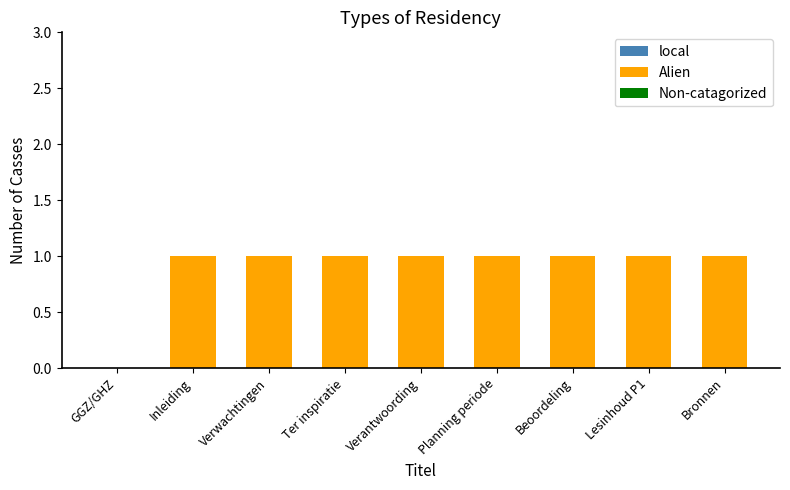

What is the sum of all values?

8